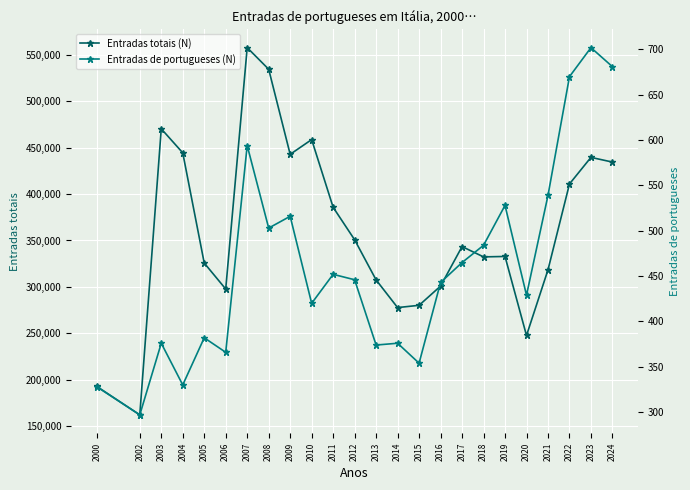

At which category does Entradas totais (N) reach its first local peak?

2003